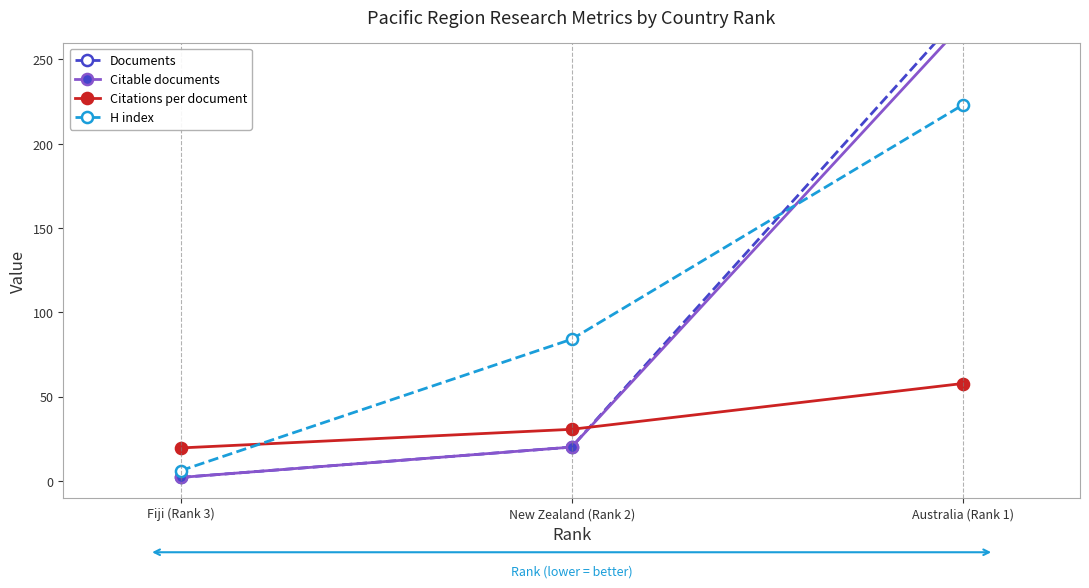

Where does the H index series first go above 84?

Australia (Rank 1)